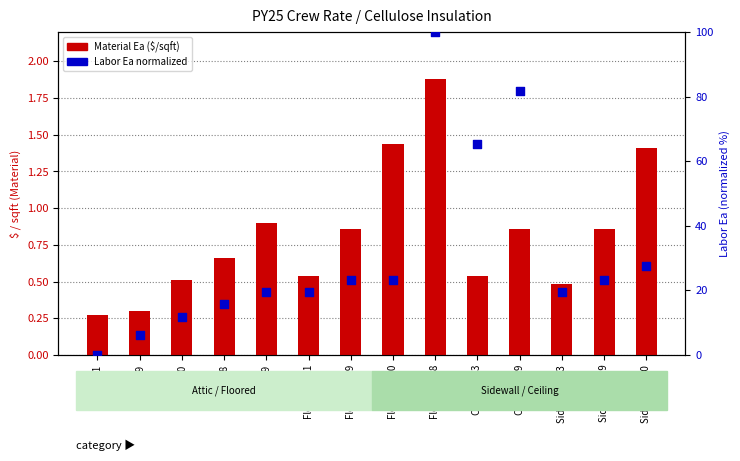

At which category is the sum across all series the highest?

Floored R38